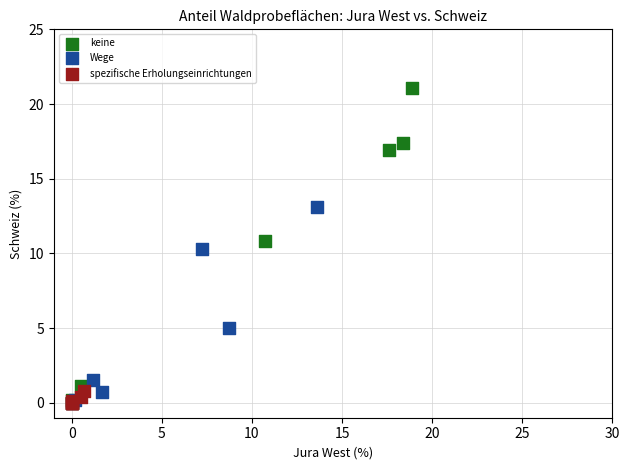

Which series contains the highest Y value?

keine